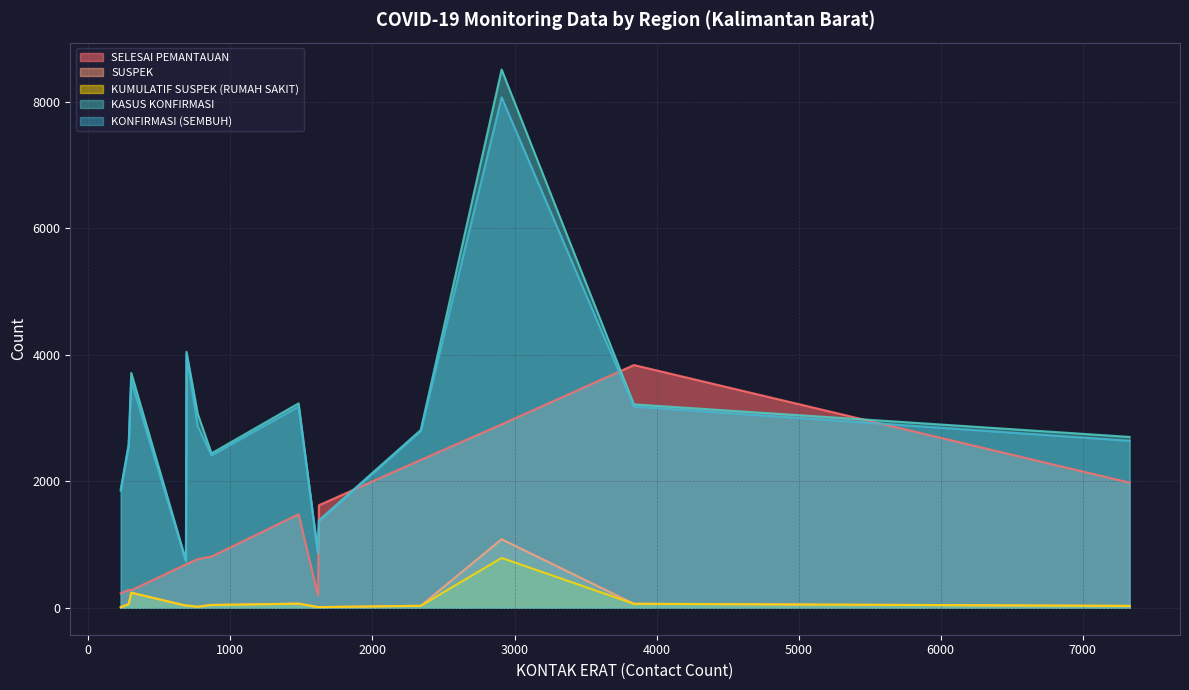

Reading left to right, extract all data points from this chart.

SELESAI PEMANTAUAN: KOTA PONTIANAK=2902	KOTA SINGKAWANG=691	MEMPAWAH=284	KUBU RAYA=278	KAYONG UTARA=201	KETAPANG=1980	MELAWI=228	SANGGAU=811	SEKADAU=1623	BENGKAYANG=2340	SAMBAS=3840	KAPUAS HULU=687	SINTANG=770	LANDAK=1480
SUSPEK: KOTA PONTIANAK=1085	KOTA SINGKAWANG=37	MEMPAWAH=58	KUBU RAYA=239	KAYONG UTARA=12	KETAPANG=30	MELAWI=10	SANGGAU=45	SEKADAU=11	BENGKAYANG=32	SAMBAS=64	KAPUAS HULU=34	SINTANG=17	LANDAK=66
KUMULATIF SUSPEK (RUMAH SAKIT): KOTA PONTIANAK=789	KOTA SINGKAWANG=37	MEMPAWAH=58	KUBU RAYA=239	KAYONG UTARA=12	KETAPANG=30	MELAWI=10	SANGGAU=45	SEKADAU=11	BENGKAYANG=32	SAMBAS=64	KAPUAS HULU=34	SINTANG=17	LANDAK=66
KASUS KONFIRMASI: KOTA PONTIANAK=8514	KOTA SINGKAWANG=4049	MEMPAWAH=2586	KUBU RAYA=3715	KAYONG UTARA=876	KETAPANG=2703	MELAWI=1874	SANGGAU=2443	SEKADAU=1383	BENGKAYANG=2813	SAMBAS=3218	KAPUAS HULU=751	SINTANG=3068	LANDAK=3234
KONFIRMASI (SEMBUH): KOTA PONTIANAK=8075	KOTA SINGKAWANG=4012	MEMPAWAH=2565	KUBU RAYA=3588	KAYONG UTARA=864	KETAPANG=2642	MELAWI=1850	SANGGAU=2411	SEKADAU=1369	BENGKAYANG=2797	SAMBAS=3183	KAPUAS HULU=735	SINTANG=2873	LANDAK=3184